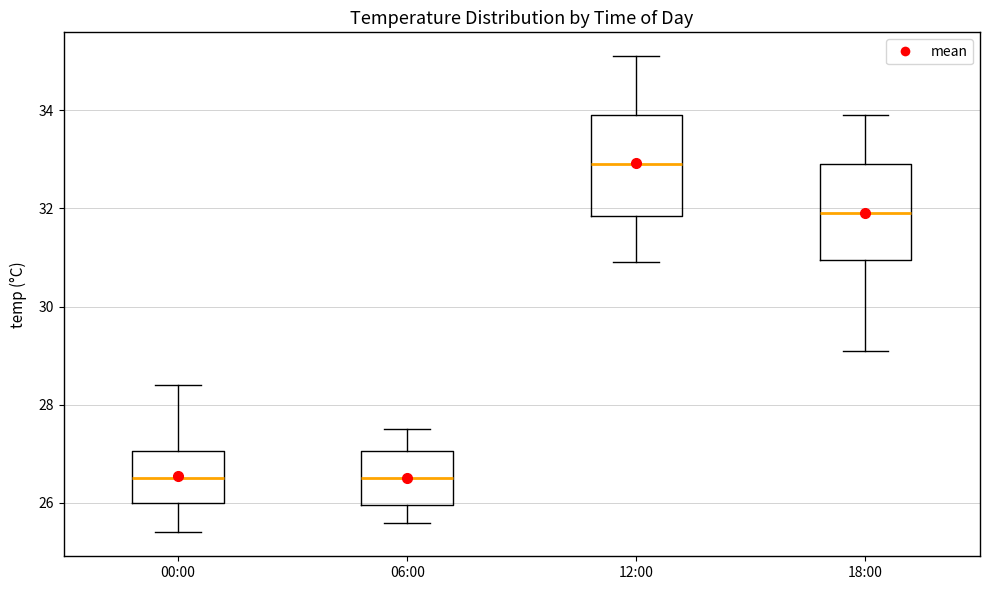

Where is the upper edge of the box for 18:00 on the y-axis? The values are not printed on the chart, so give them approximately, as read against the axis.

33.0